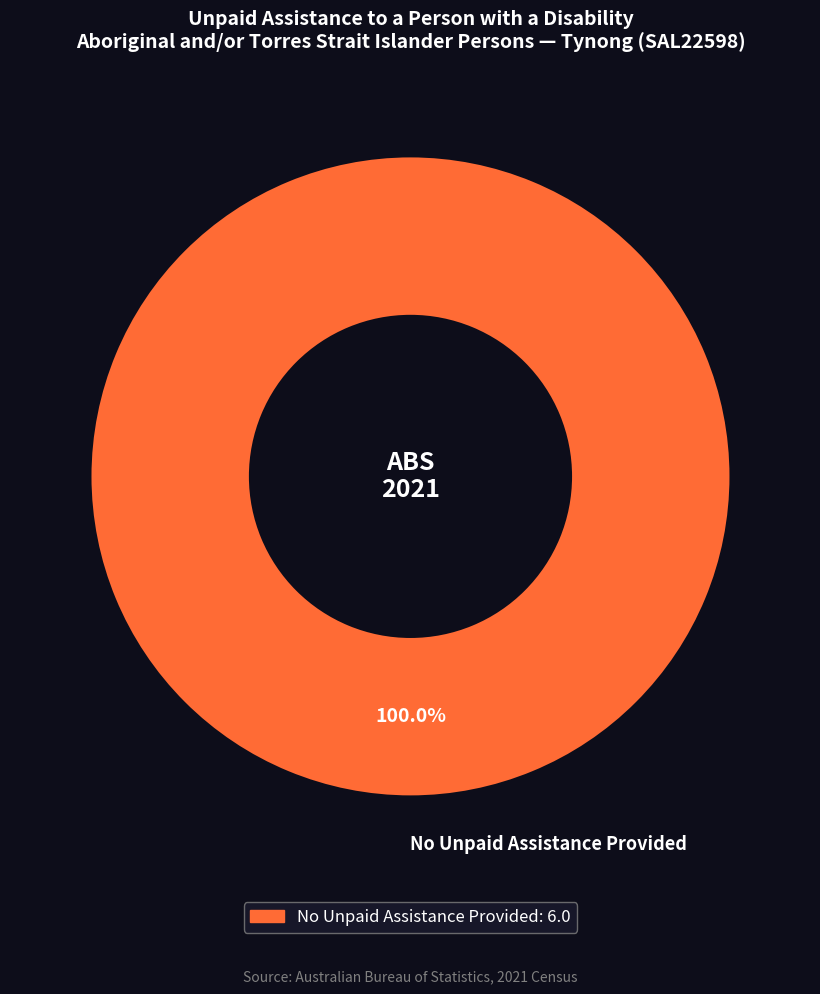

How many slices are in this pie chart?

1